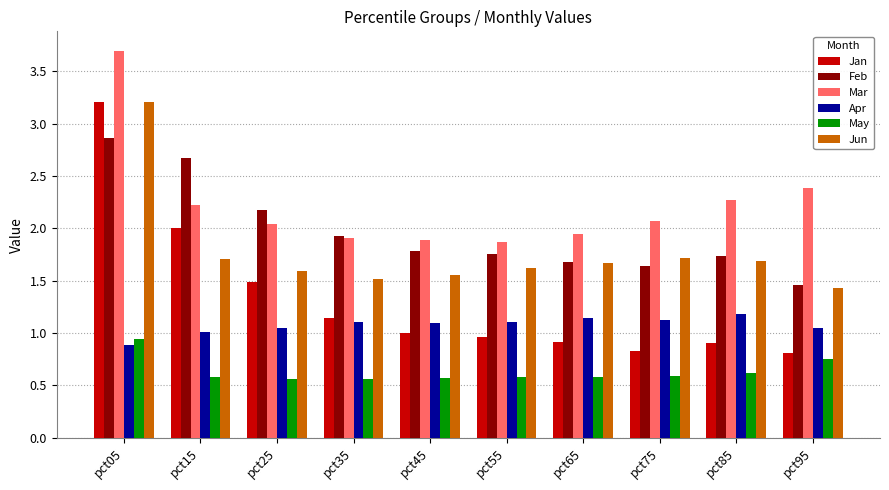

Which series has the largest range (max minus min)?

Jan